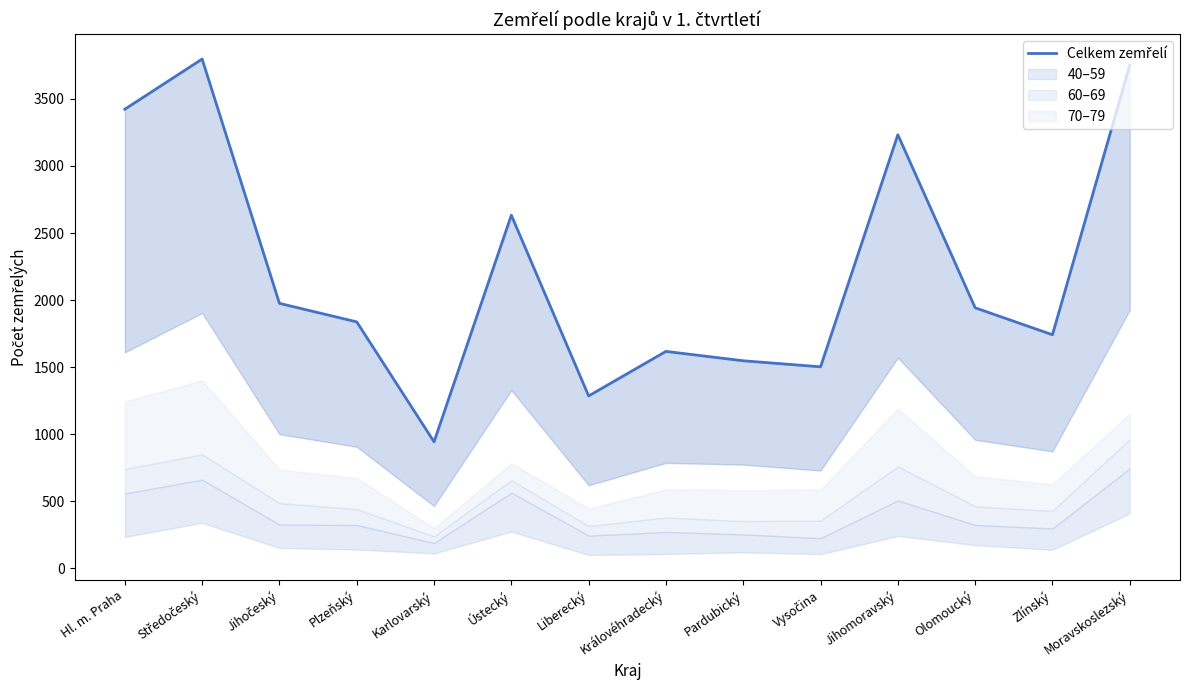

What position from the right is Zlínský?

2